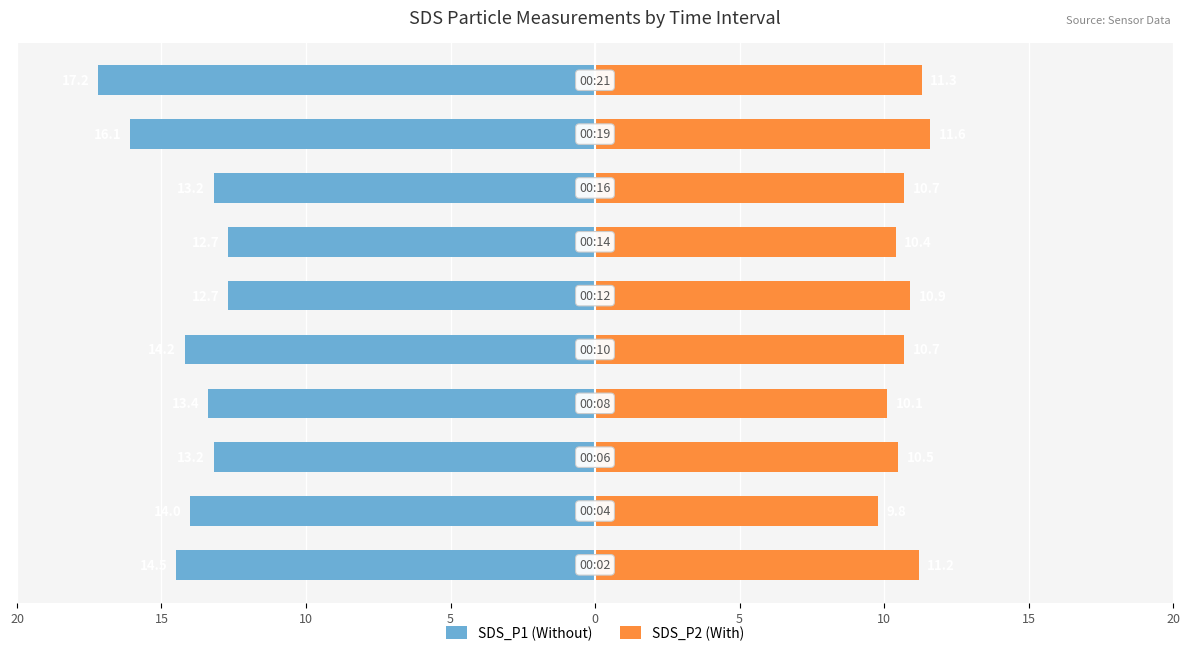

What is the highest value of the SDS_P2 series?

11.6